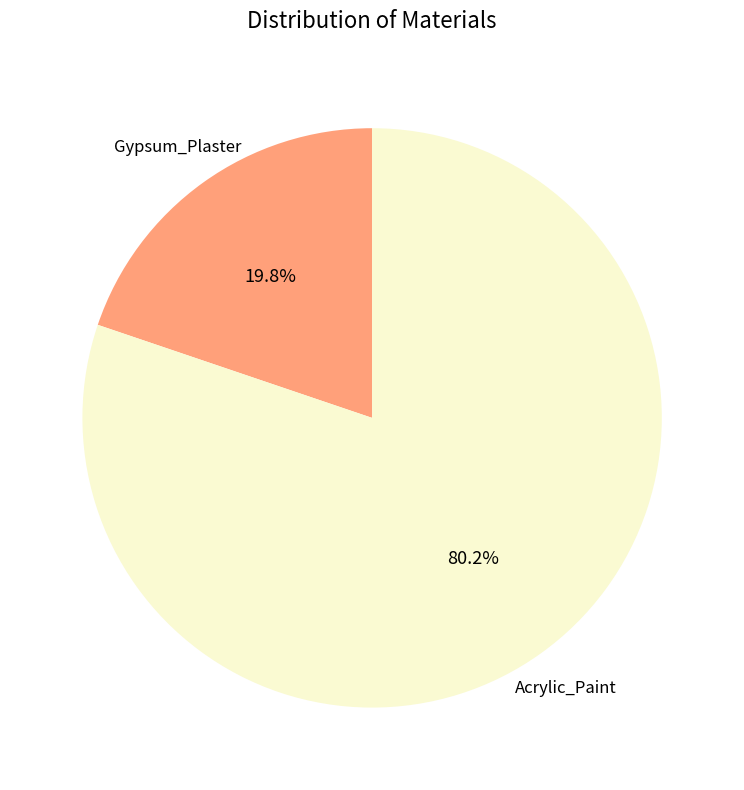

Does any single category account for the majority?

Yes